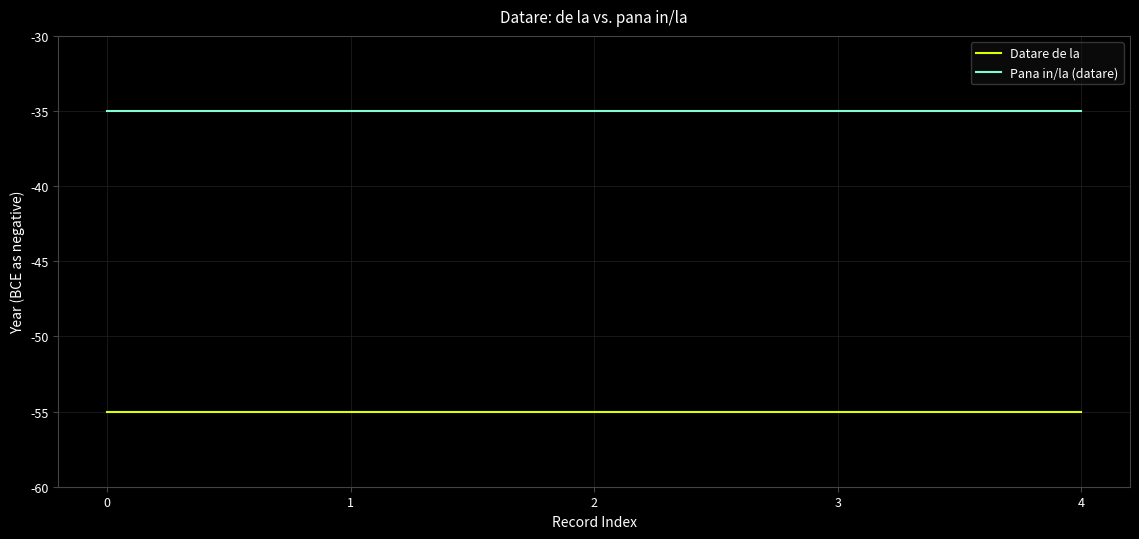

What is the difference between the highest and lowest values at 1?

20